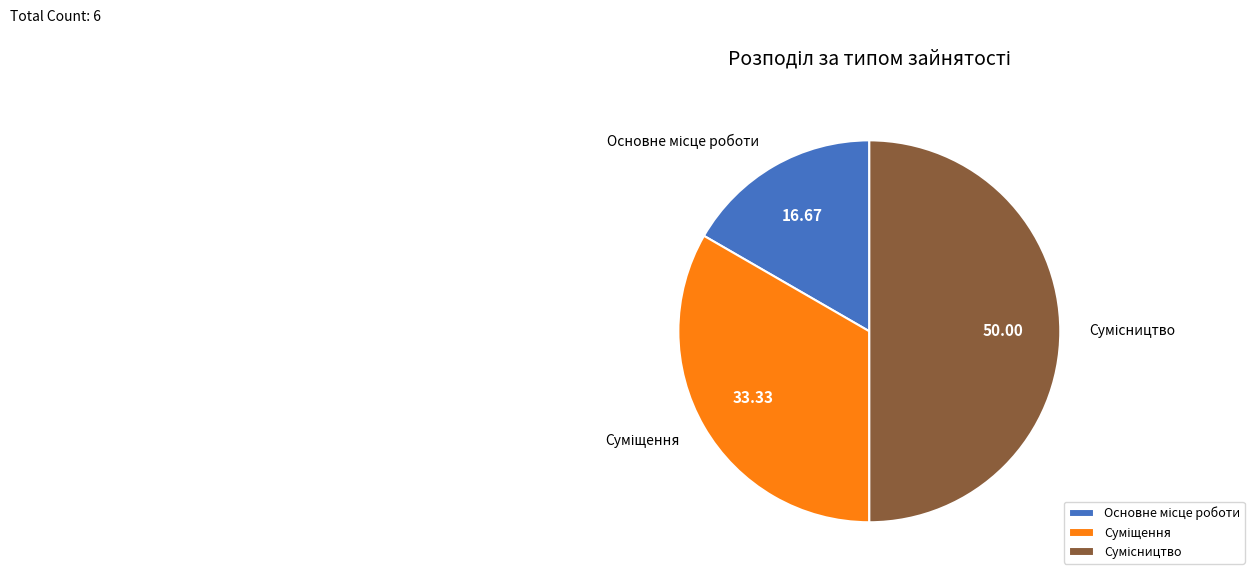

Is it true that Сумісництво is 45% of the pie?

False